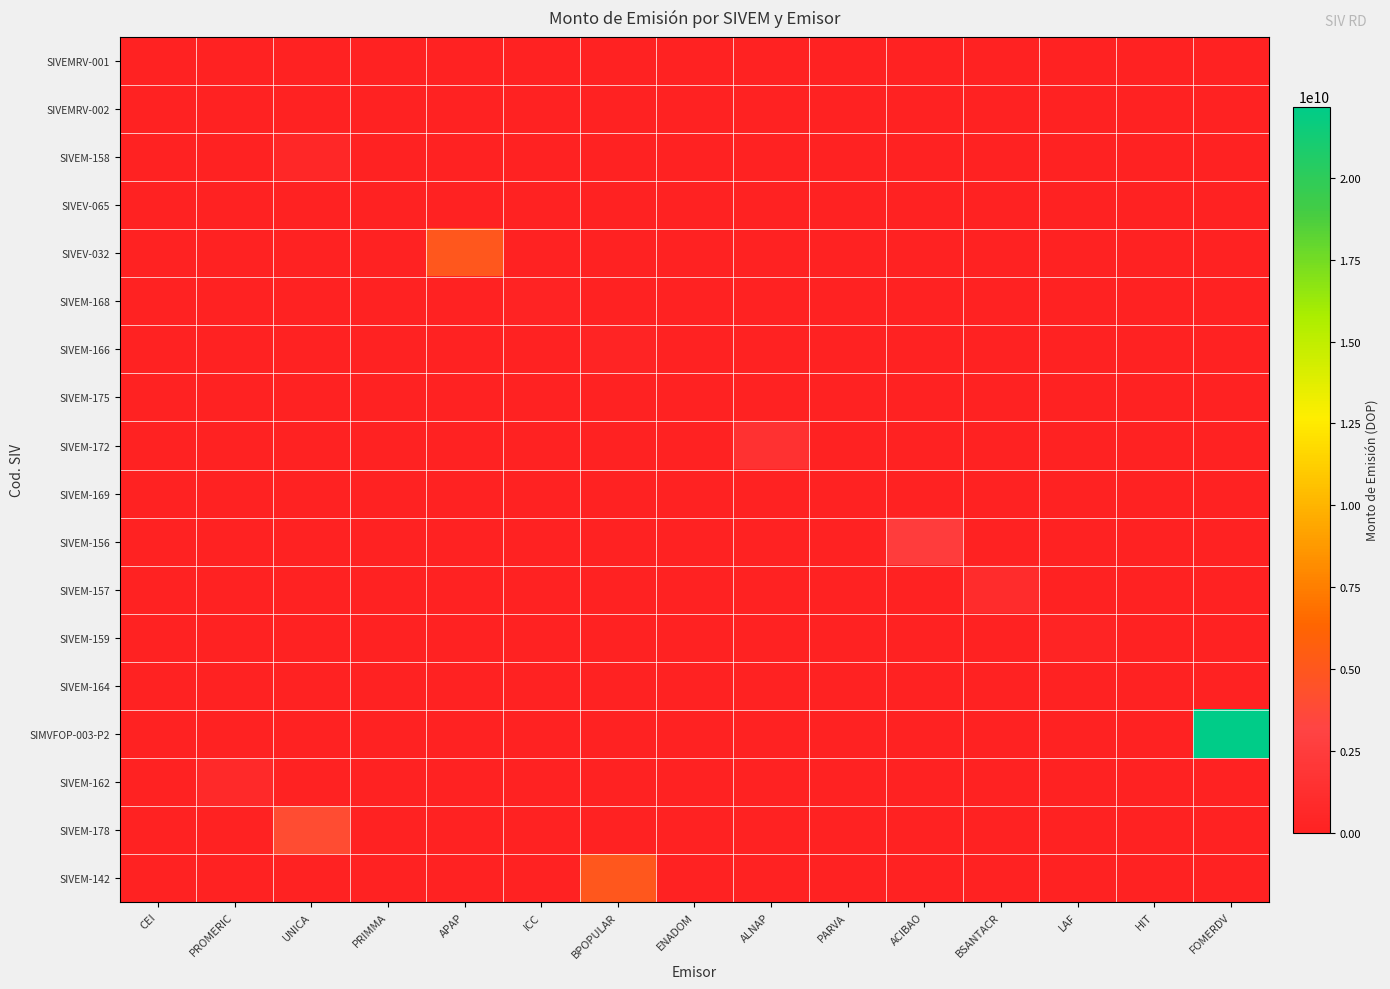

What is the total value across all series at APAP?

5000000000